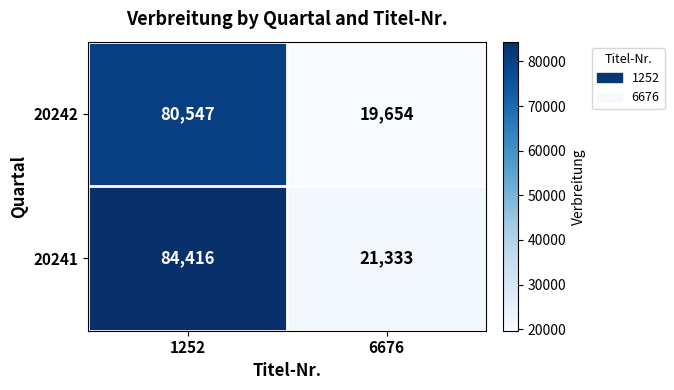

What is the sum of the 20242 values at 6676 and 1252?

100201